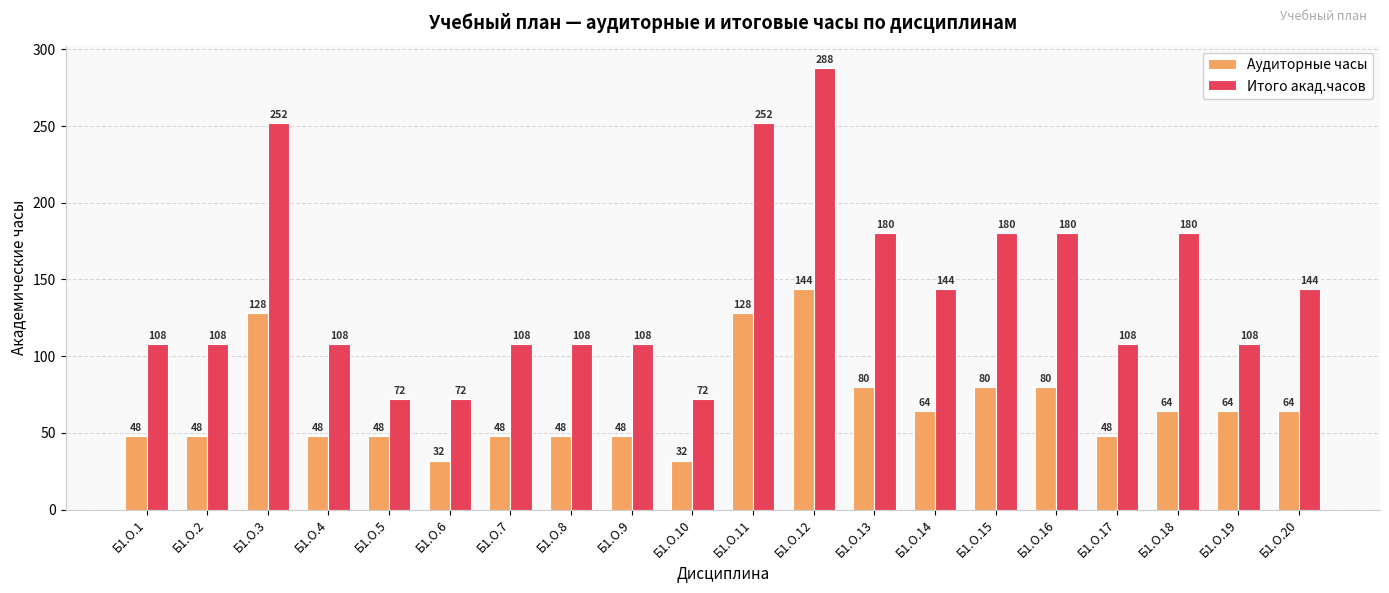

How many data points in Итого акад.часов are less than 108?

3